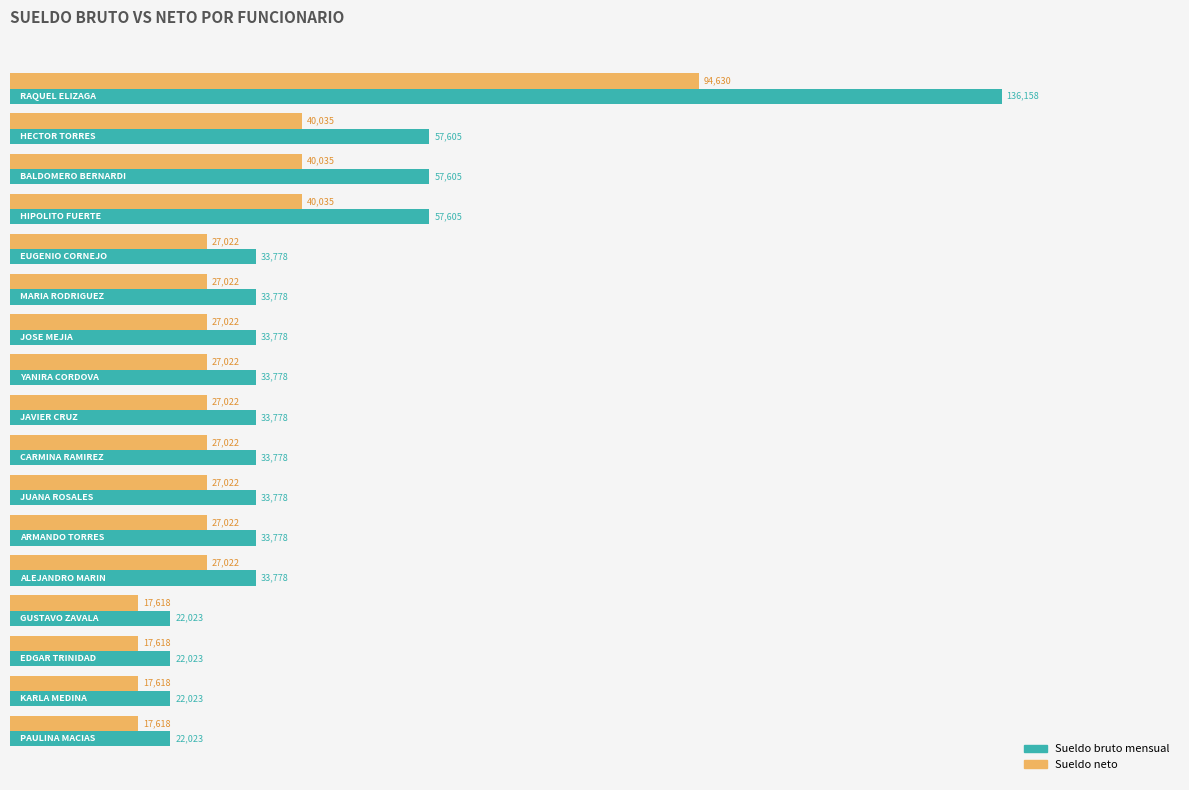

Which series has the largest range (max minus min)?

Sueldo bruto mensual